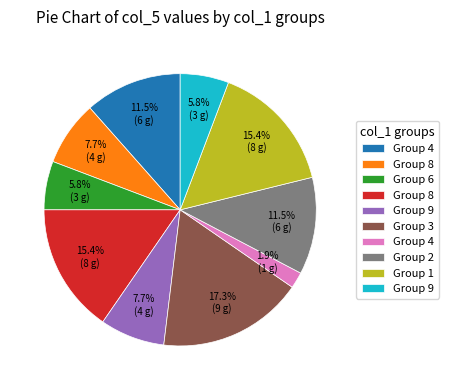

How many segments does this pie chart have?

10